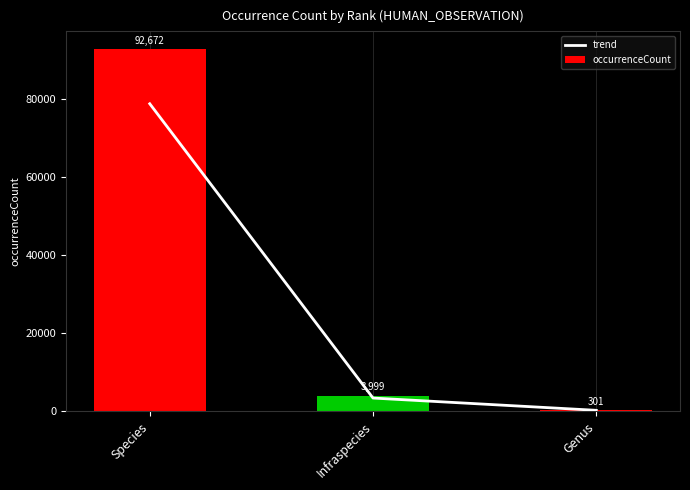

What is the average value of the trend series?

27475.4